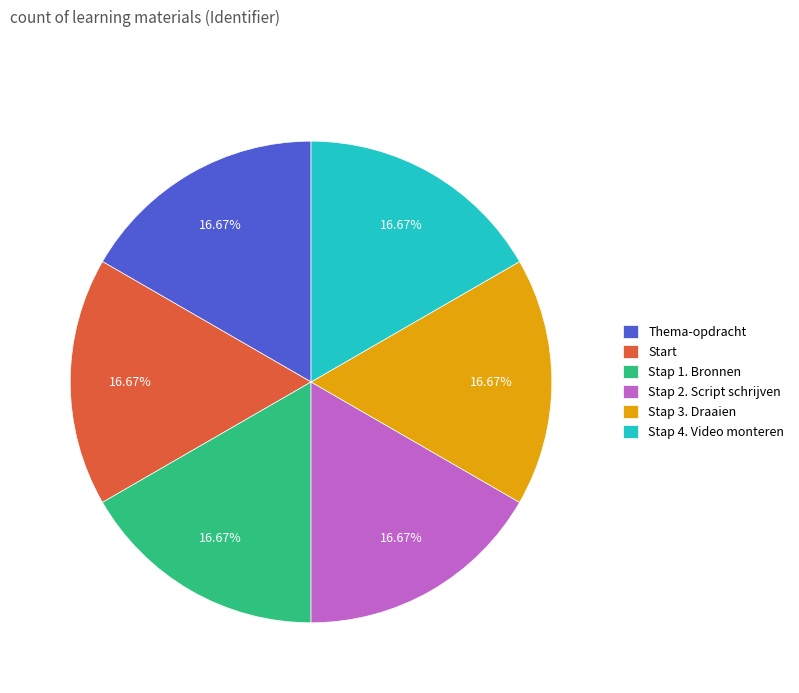

What is the total percentage of Stap 2. Script schrijven and Stap 3. Draaien?

33.3%